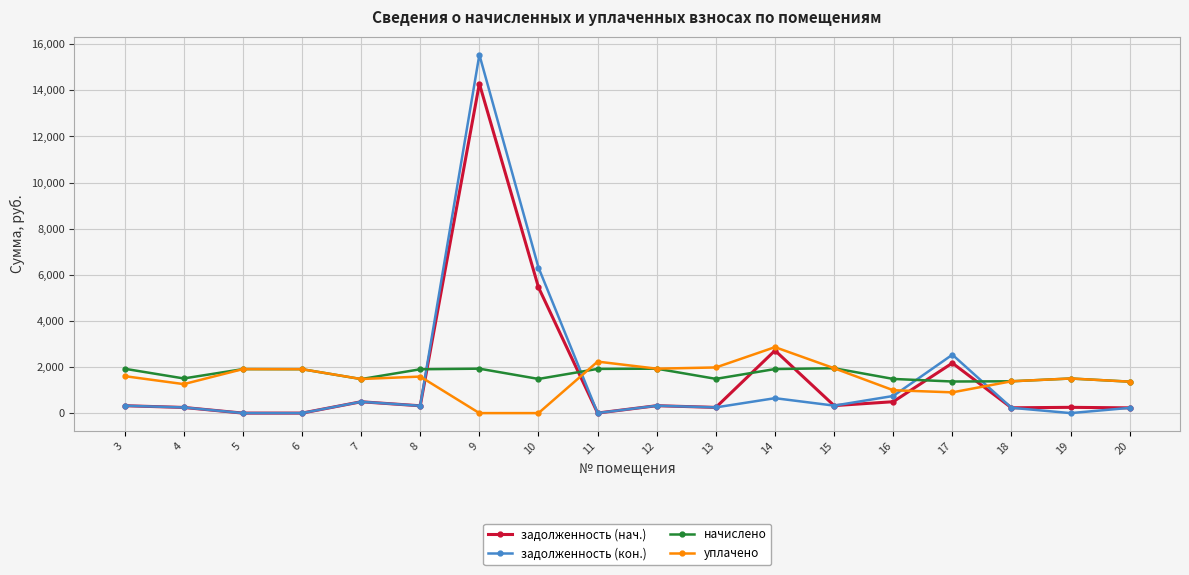

What is the difference between the уплачено values at 7 and 19?

22.7